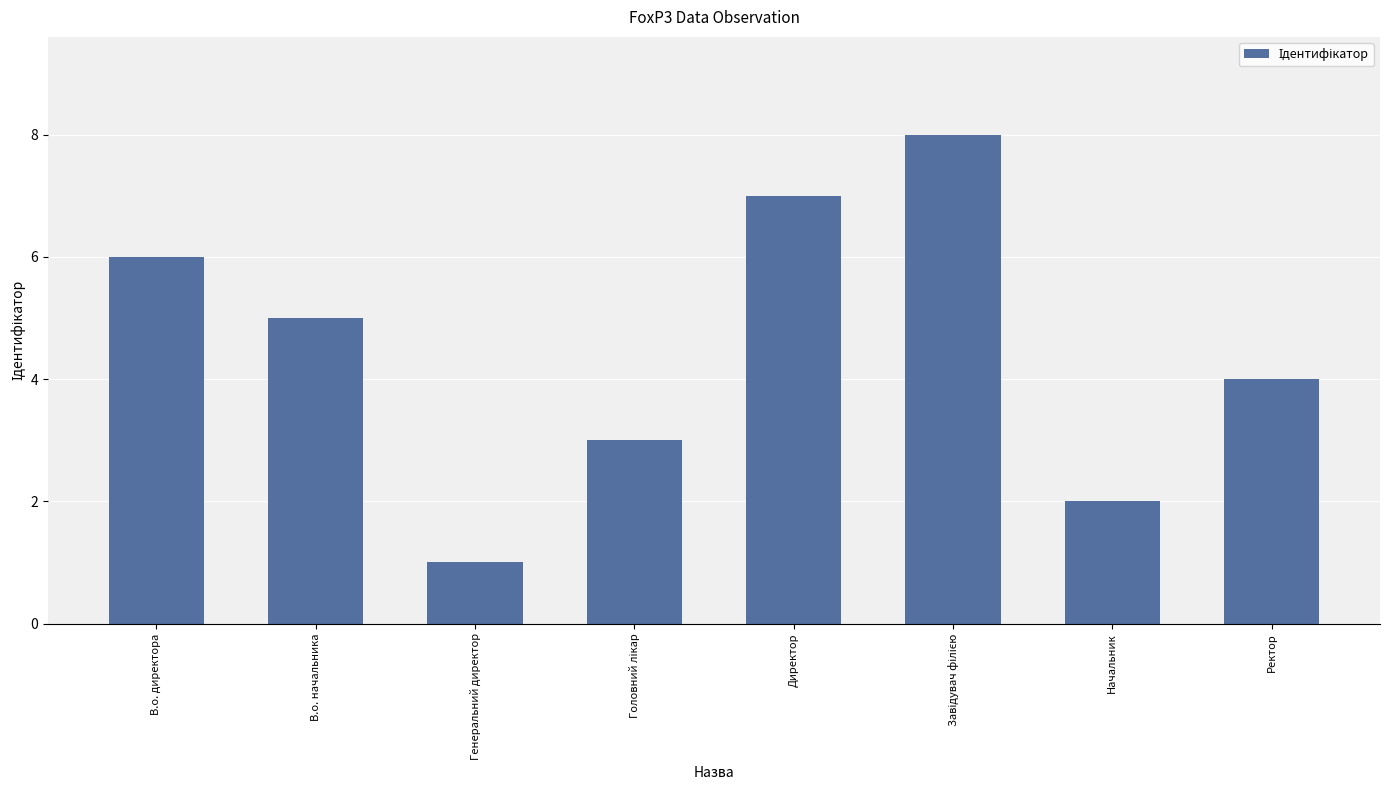

Which has a higher value, Генеральний директор or Начальник?

Начальник